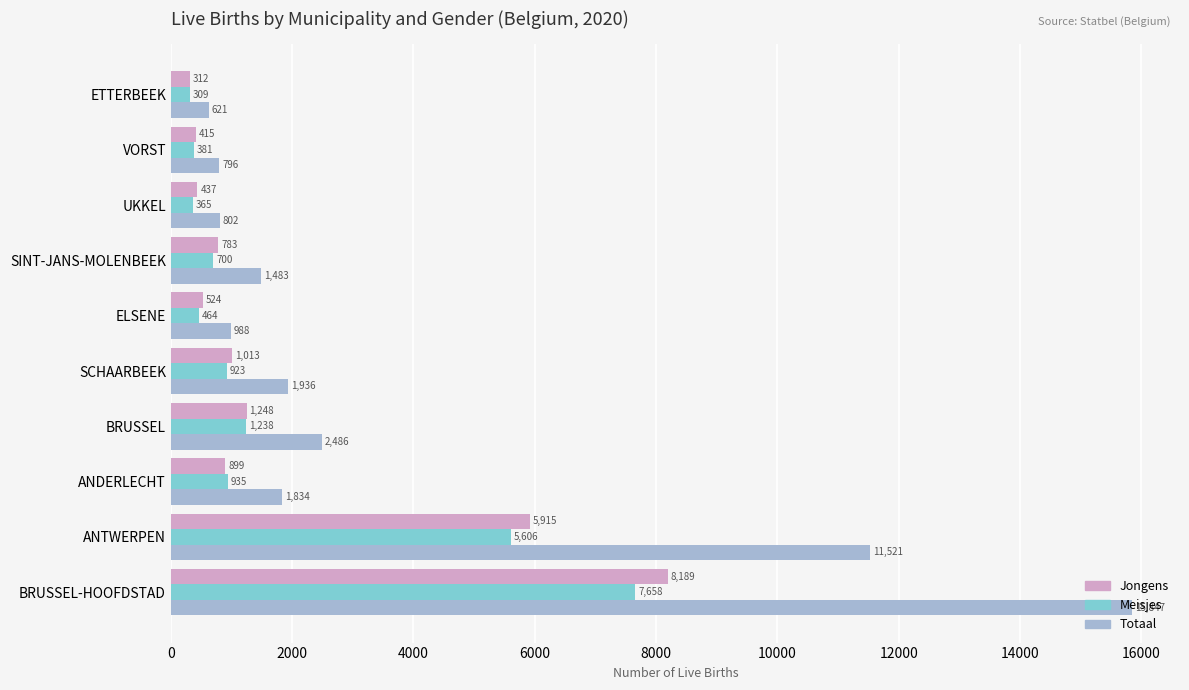

What are all the series names shown in the legend?

Jongens, Meisjes, Totaal